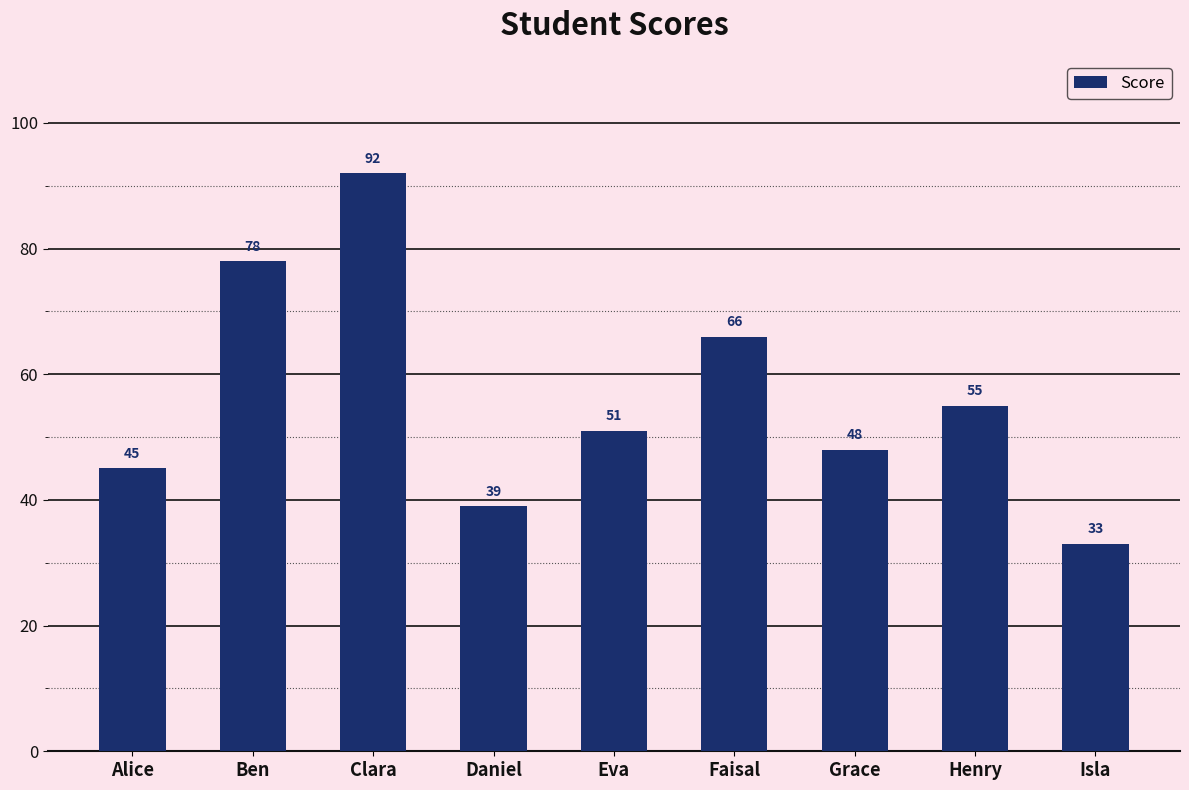

How many bars are there in total?

9